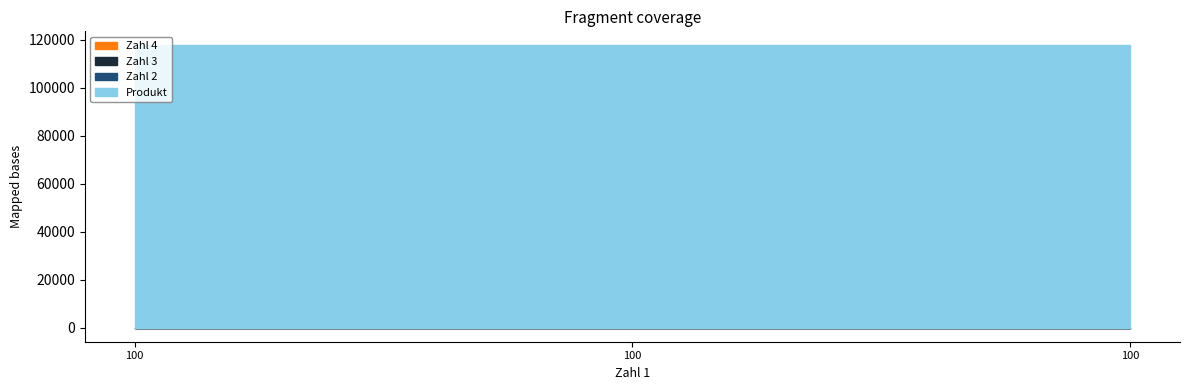

True or false: Produkt has a value of 117600 at 100.

True